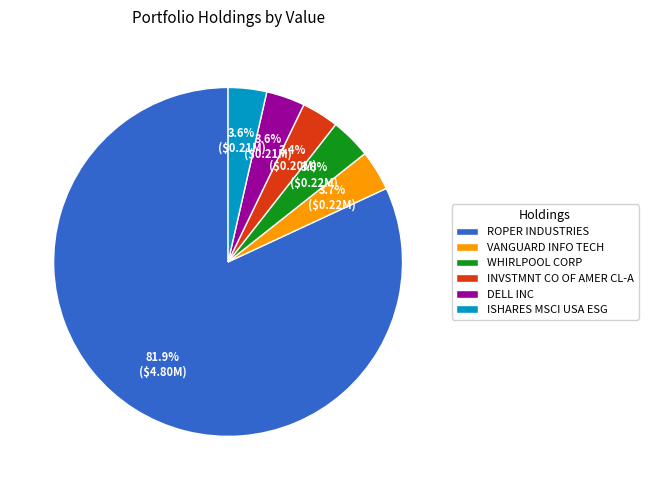

Do ISHARES MSCI USA ESG and DELL INC together represent more than half of the pie?

No